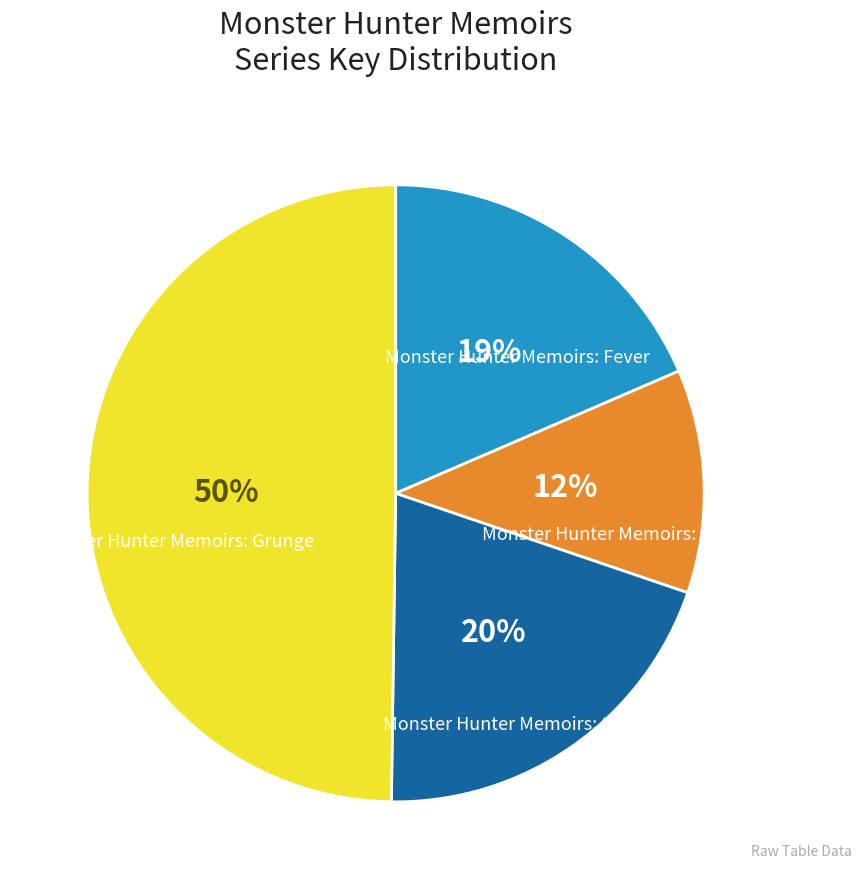

To the nearest percent, what is the difference between the largest and smallest slice percentages?

38%